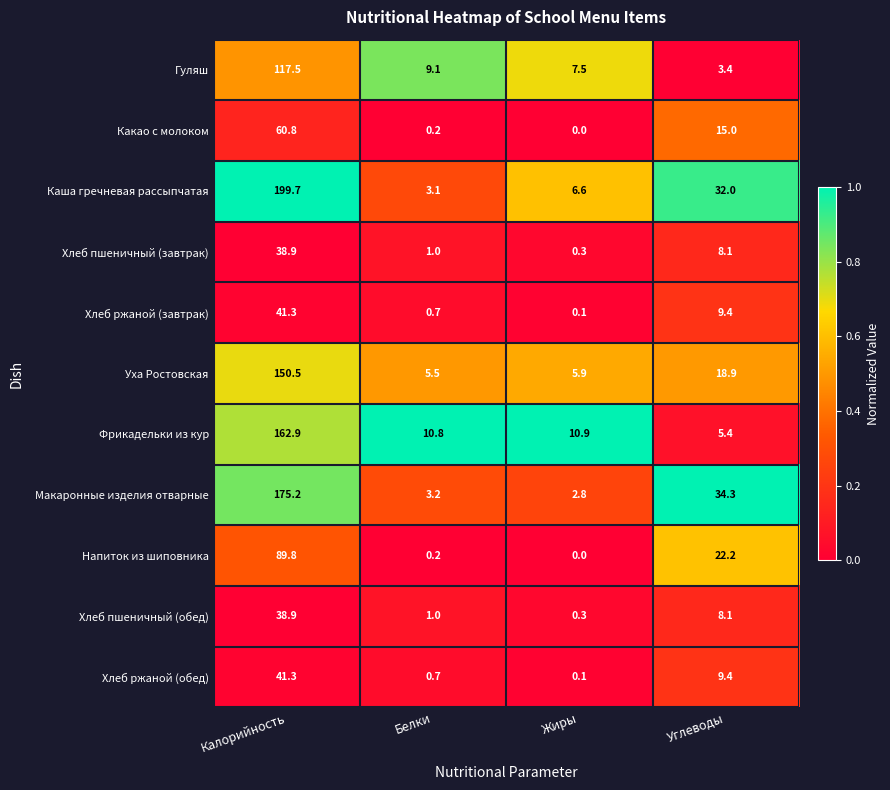

Between Белки and Углеводы, which series saw the biggest shift?

Макаронные изделия отварные